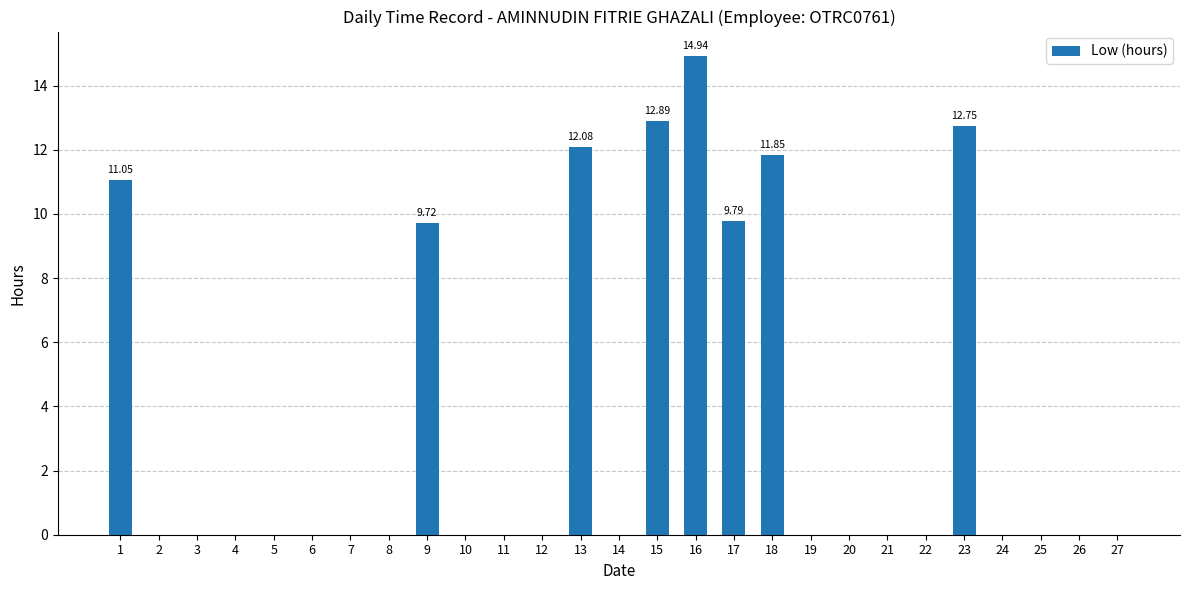

What is the sum of the values at 13 and 3?

12.1